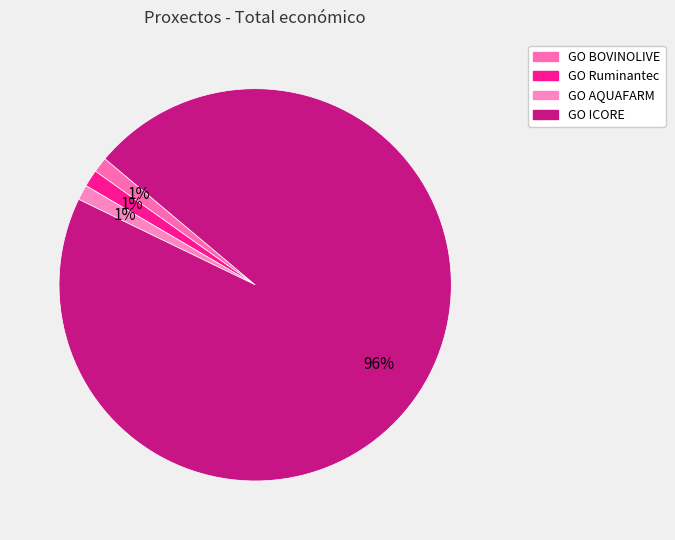

Does GO Ruminantec represent more than half of the total?

No